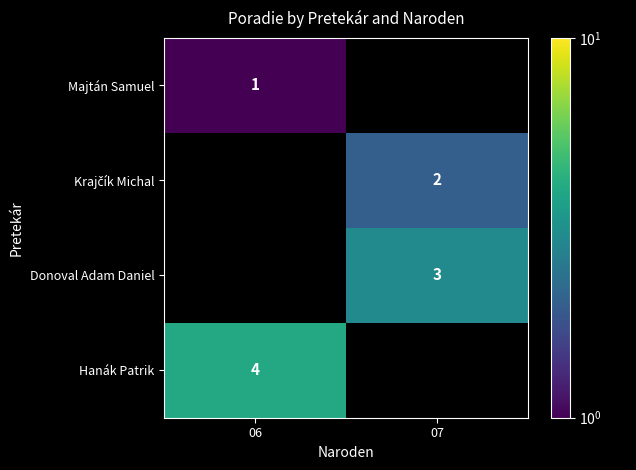

The Hanák Patrik series shows 4 at 06. True or false?

True